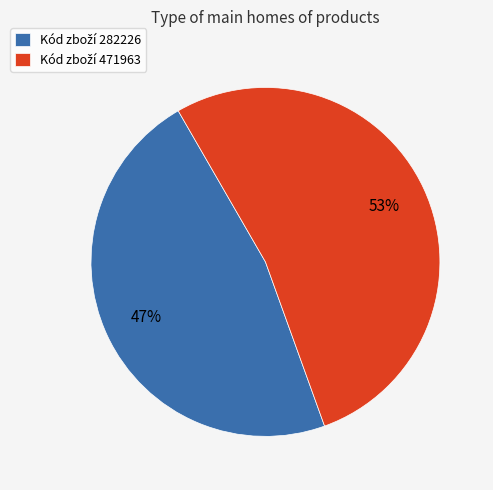

To the nearest percent, what is the average slice percentage?

50%